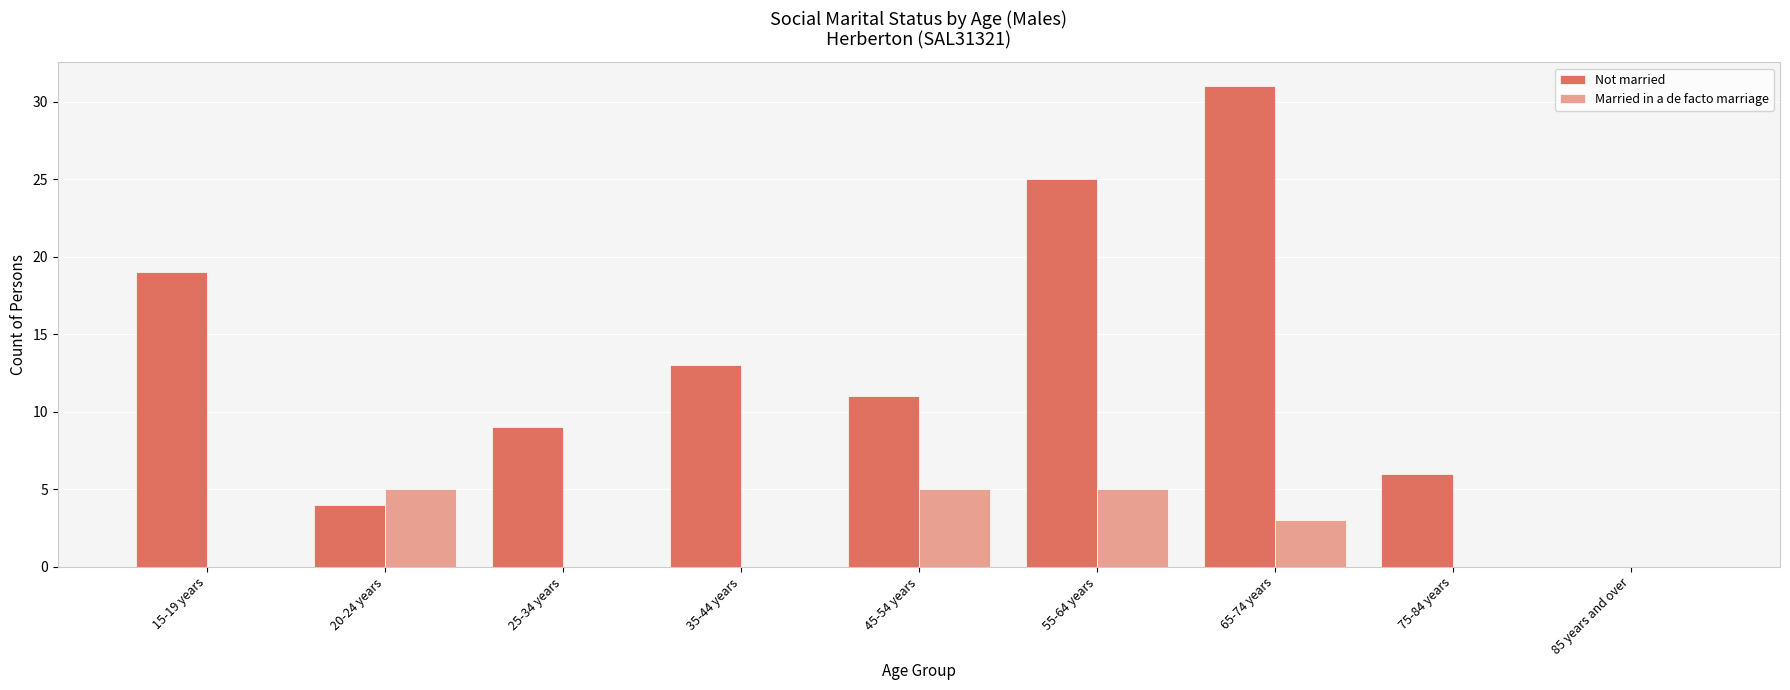

Reading right to left, transcribe all the data shown in this chart.

Not married: 85 years and over=0	75-84 years=6	65-74 years=31	55-64 years=25	45-54 years=11	35-44 years=13	25-34 years=9	20-24 years=4	15-19 years=19
Married in a de facto marriage: 85 years and over=0	75-84 years=0	65-74 years=3	55-64 years=5	45-54 years=5	35-44 years=0	25-34 years=0	20-24 years=5	15-19 years=0